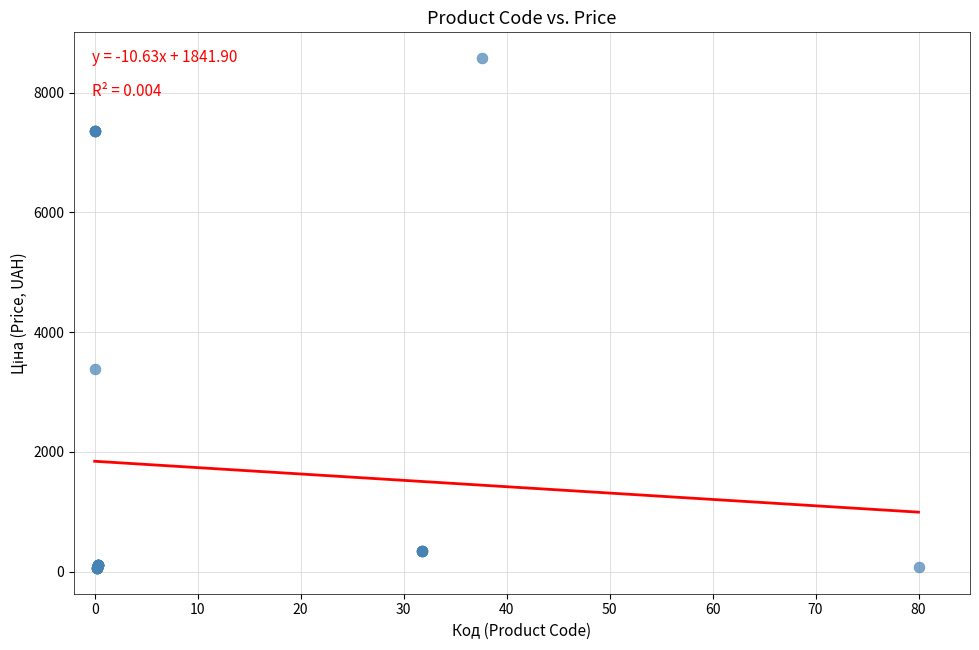

What Y value in the scatter plot is closest to 4318?

3385.7